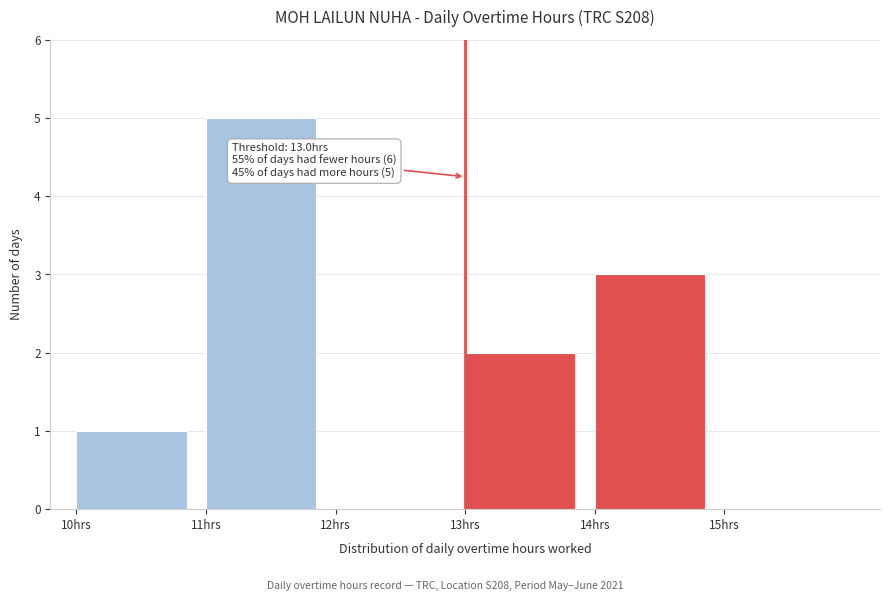

Over which range of the x-axis is the bar tallest?

11 to 12